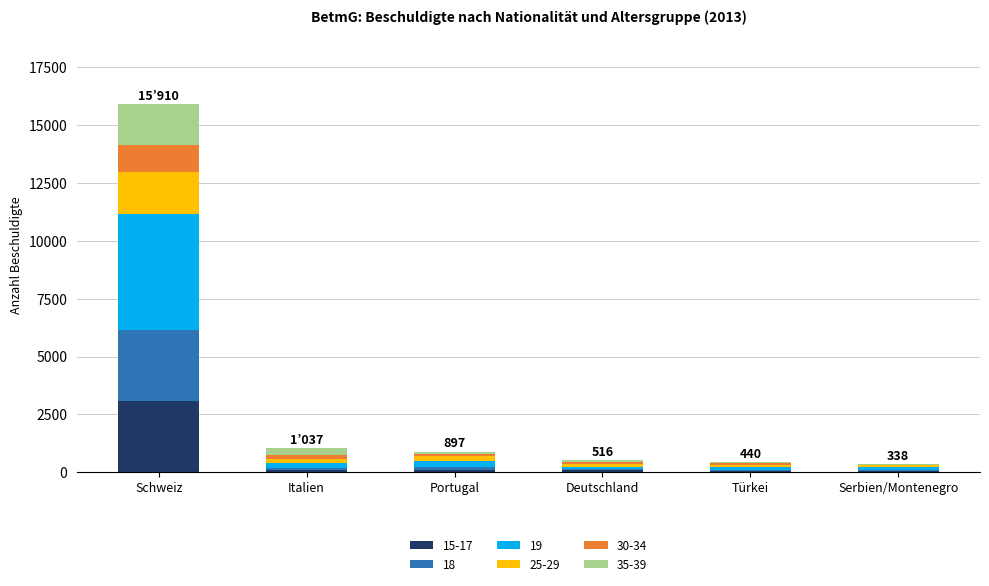

At which label does 15-17 reach its peak?

Schweiz